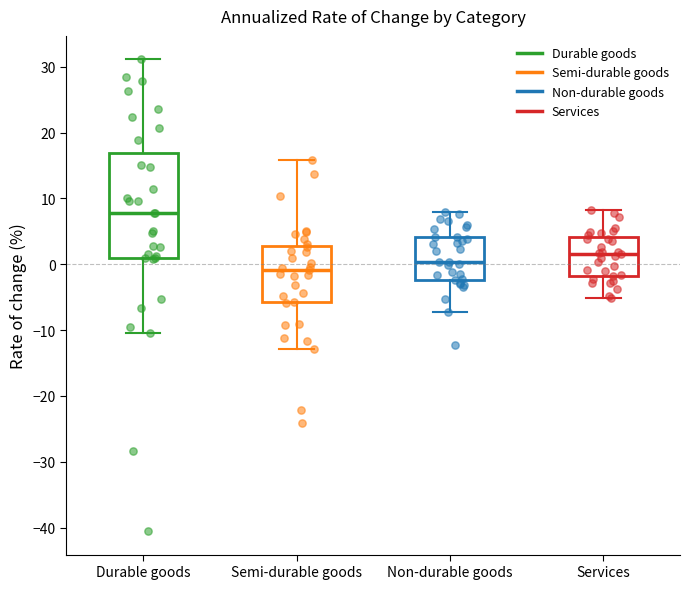

Reading left to right, read every box against the y-axis: the position of its median line, the range the box covers, and the ends of its whiskers. The values are not printed on the chart, so give them approximately, as read against the axis.

Durable goods: median 8, box 1 to 17, whiskers -10 to 31
Semi-durable goods: median -1, box -6 to 3, whiskers -13 to 16
Non-durable goods: median 0, box -2 to 4, whiskers -7 to 8
Services: median 2, box -2 to 4, whiskers -5 to 8